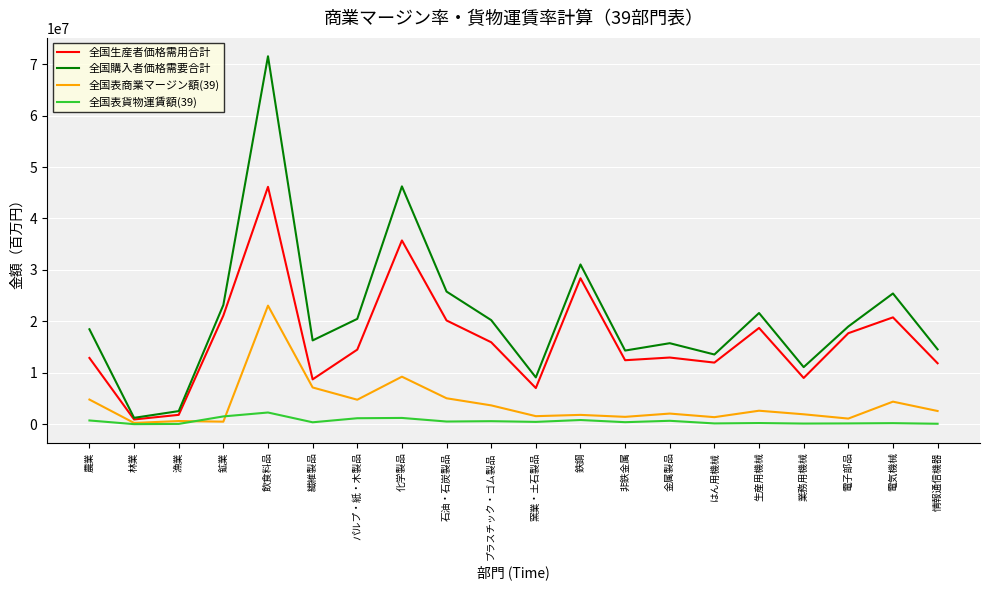

True or false: 全国生産者価格需用合計 and 全国表商業マージン額(39) cross at least once.

False